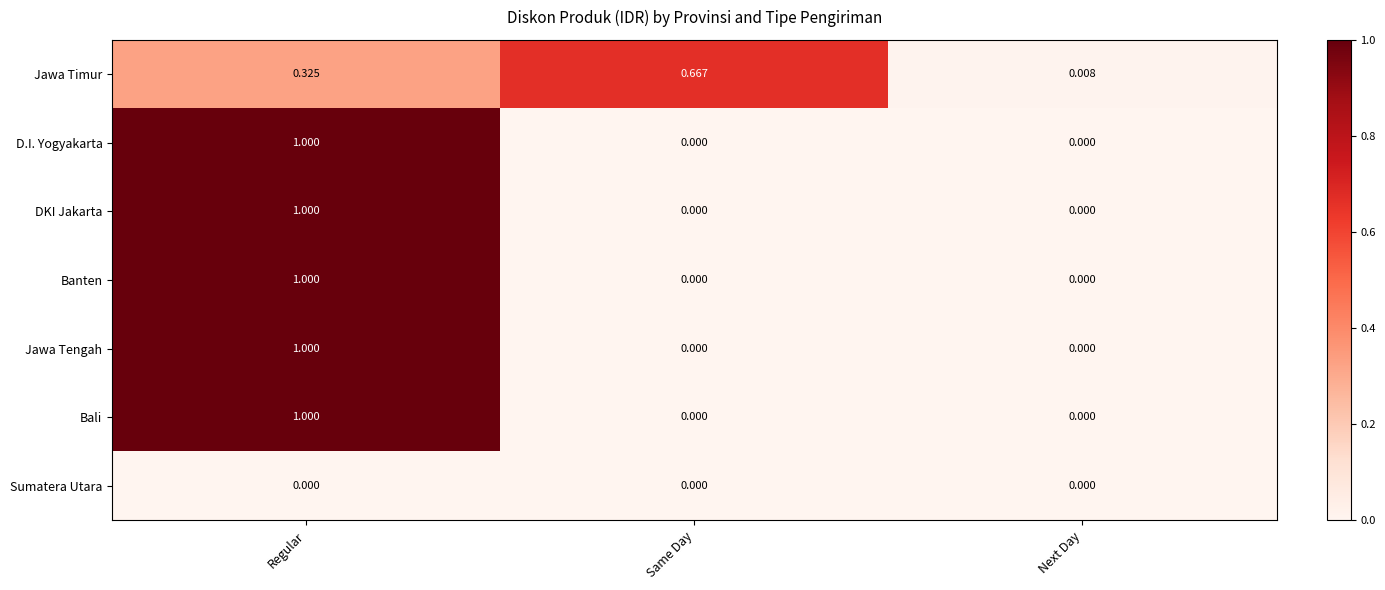

Which series changed the most between Same Day and Next Day?

Jawa Timur